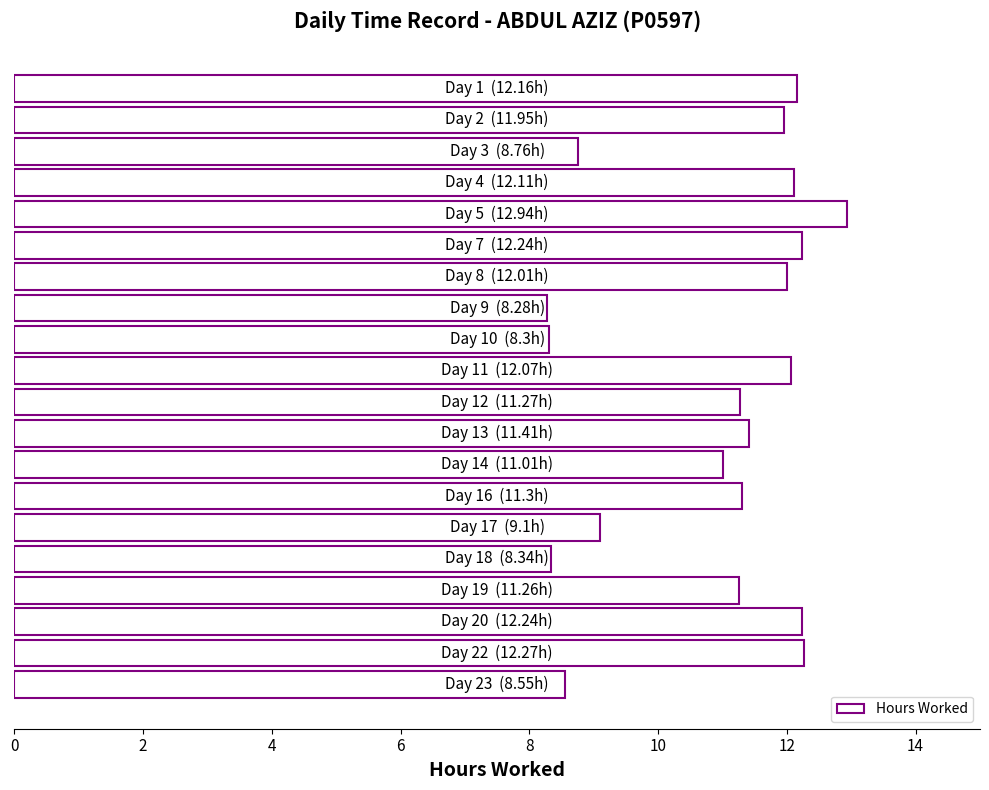

What is the value of the 4th bar from the top?

12.1